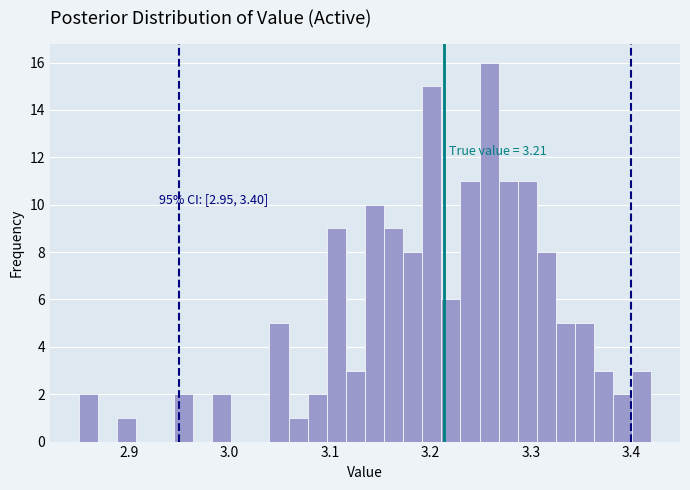

Read against the x-axis, roughly where is the centre of the tallest bar?

3.26